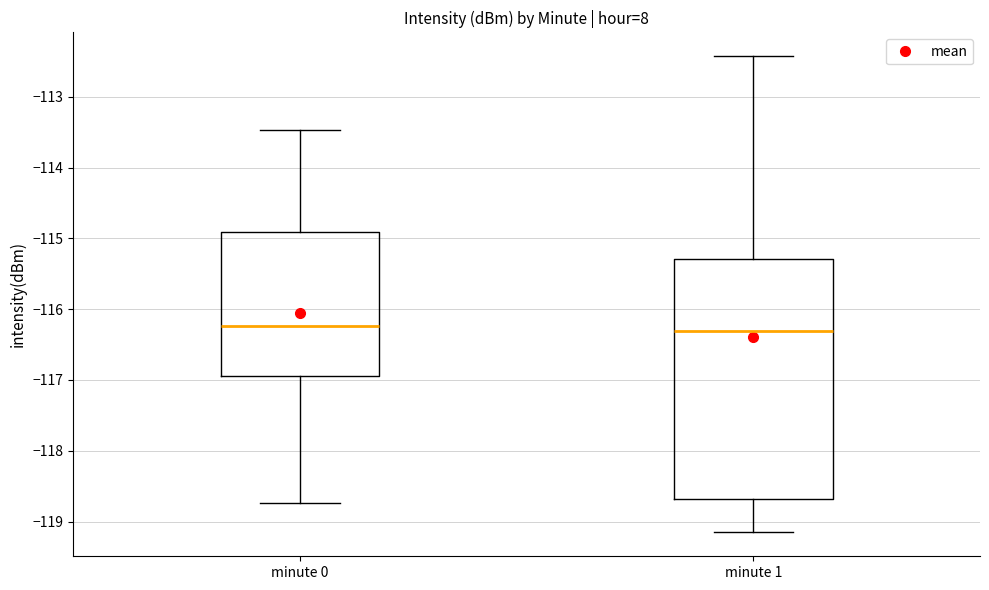

Comparing the boxes themselves (not the whiskers), which one is the tallest?

minute 1